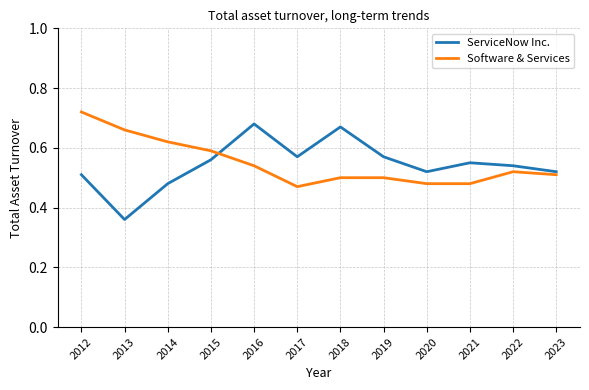

Which category has the highest value in the Software & Services series?

2012